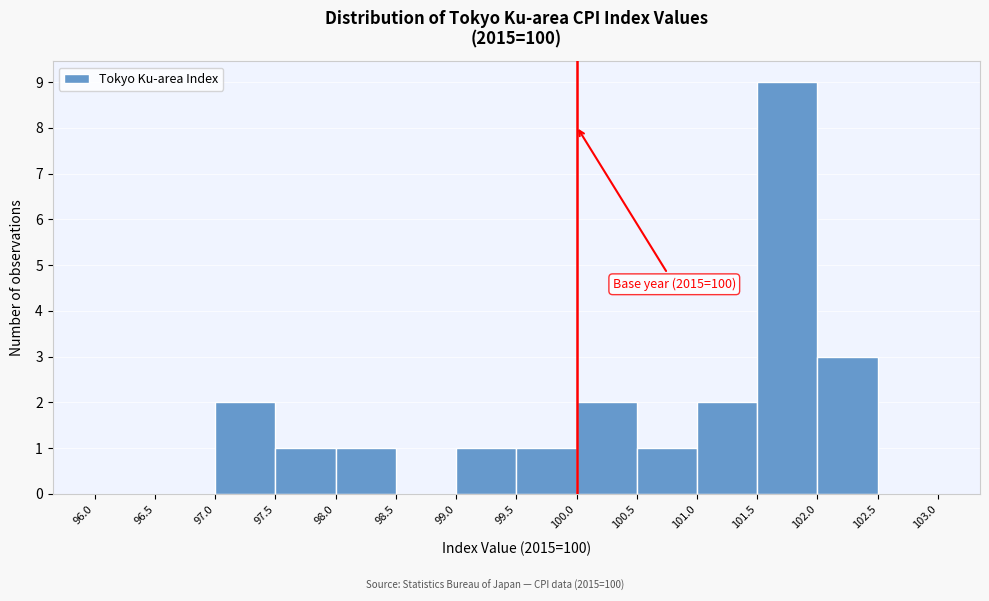

Over which range of the x-axis is the bar tallest?

101.5 to 102.0